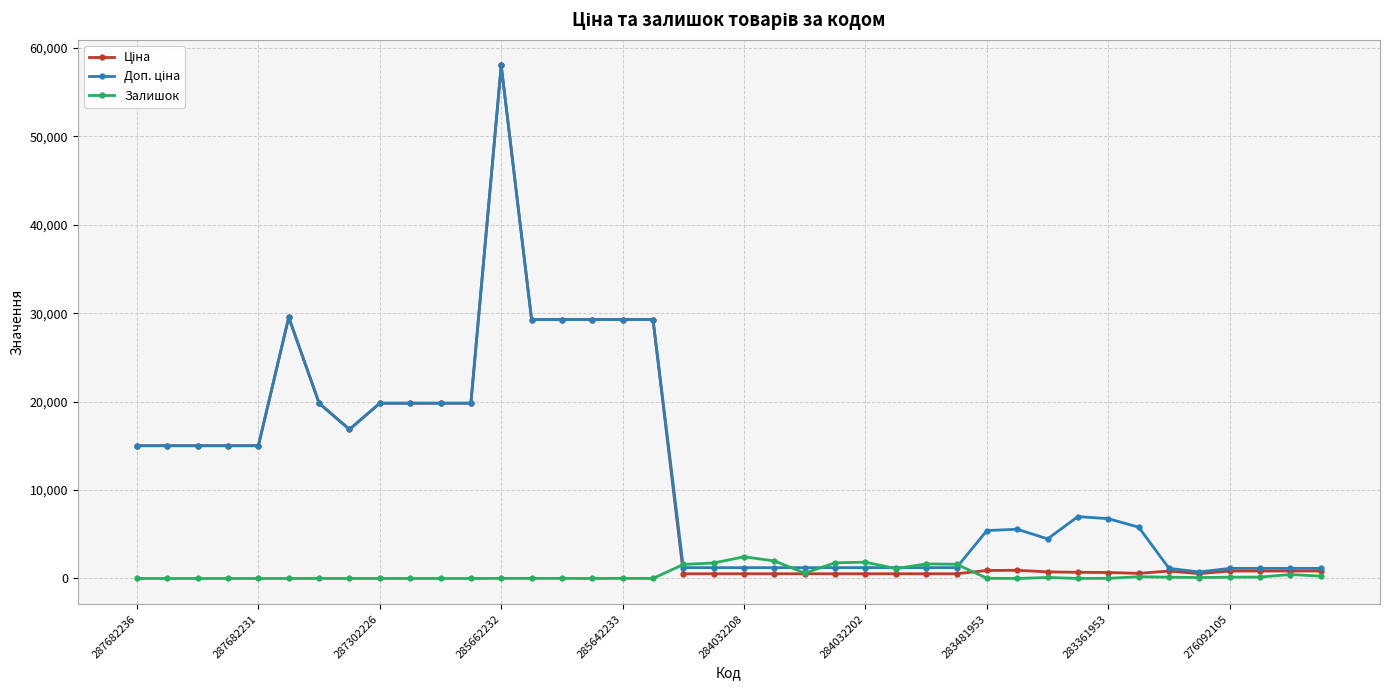

At how many categories does at least one series exceed 32537?

1